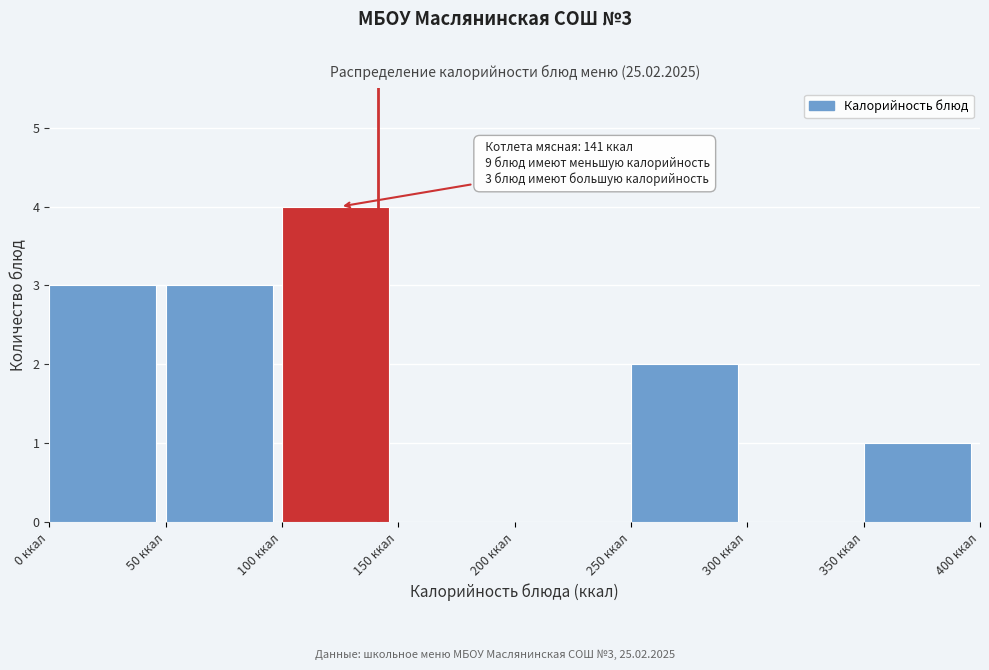

Which range on the x-axis has the tallest bar?

100 to 150